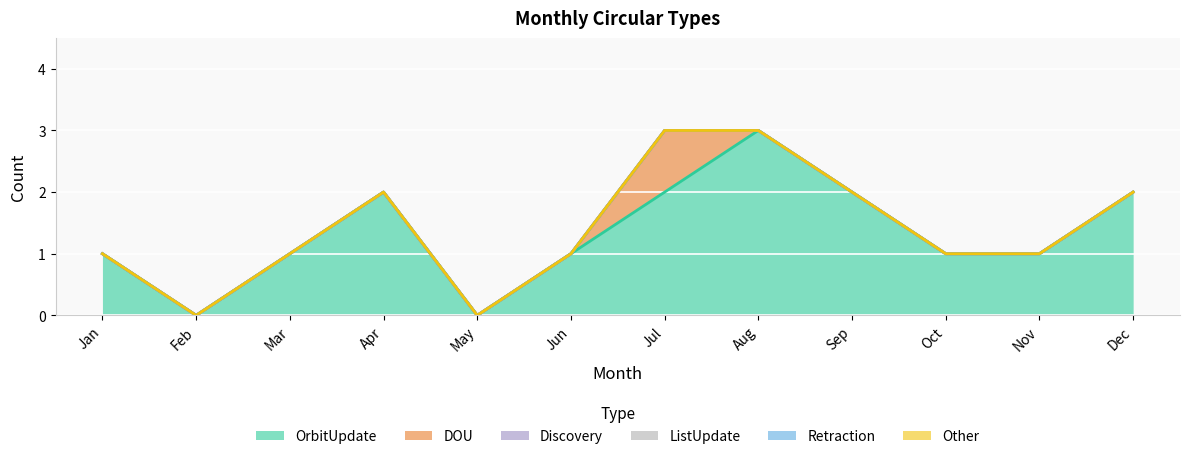

Between Feb and Oct, which is larger?

Oct